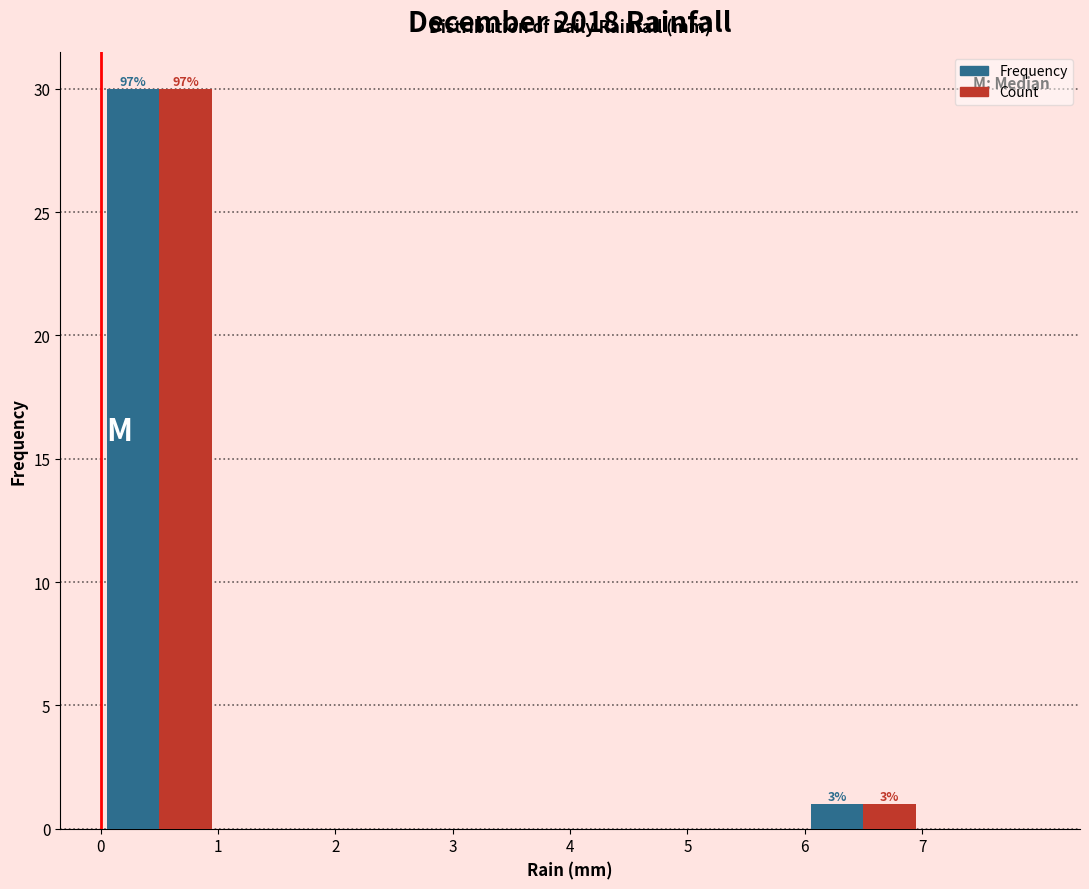

In the Count series, which range on the x-axis has the tallest bar?

0 to 1